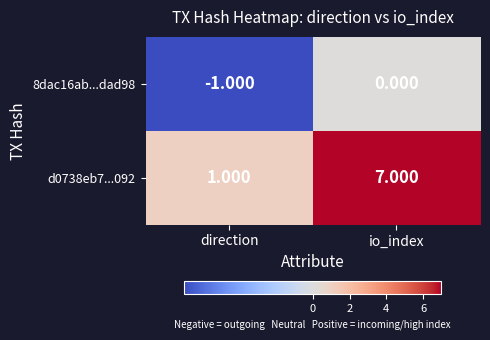

At direction, list the series in order from largest to smallest.

d0738eb7...092, 8dac16ab...dad98